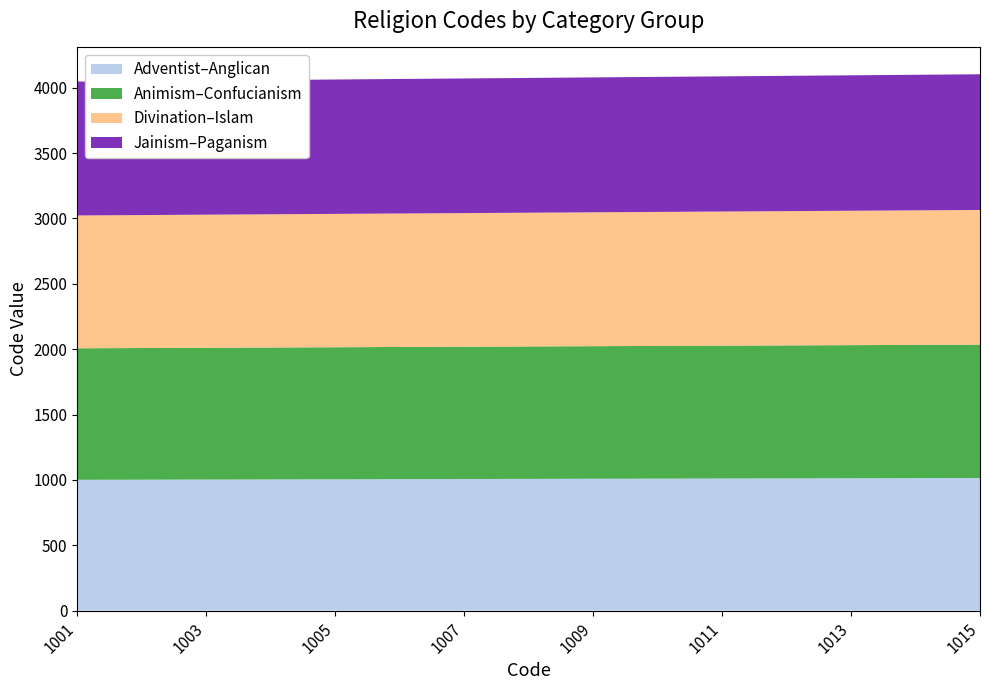

The value of Adventist–Anglican at 1001 is 1001. True or false?

True